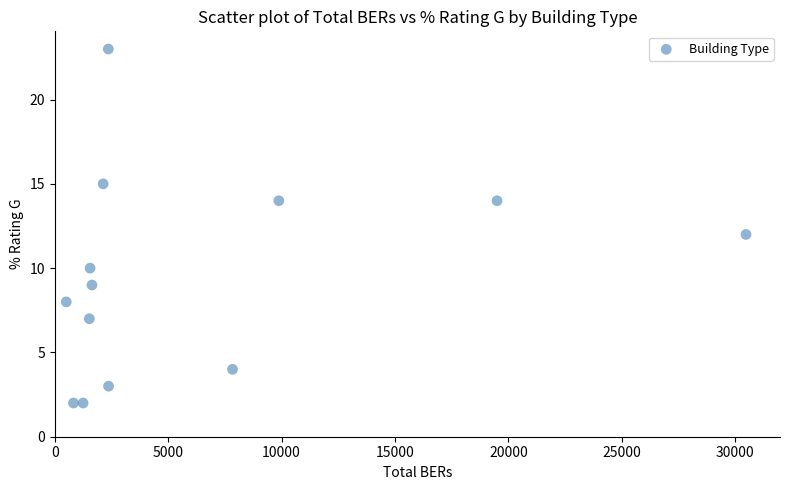

What is the range of Y values (max minus min)?

21